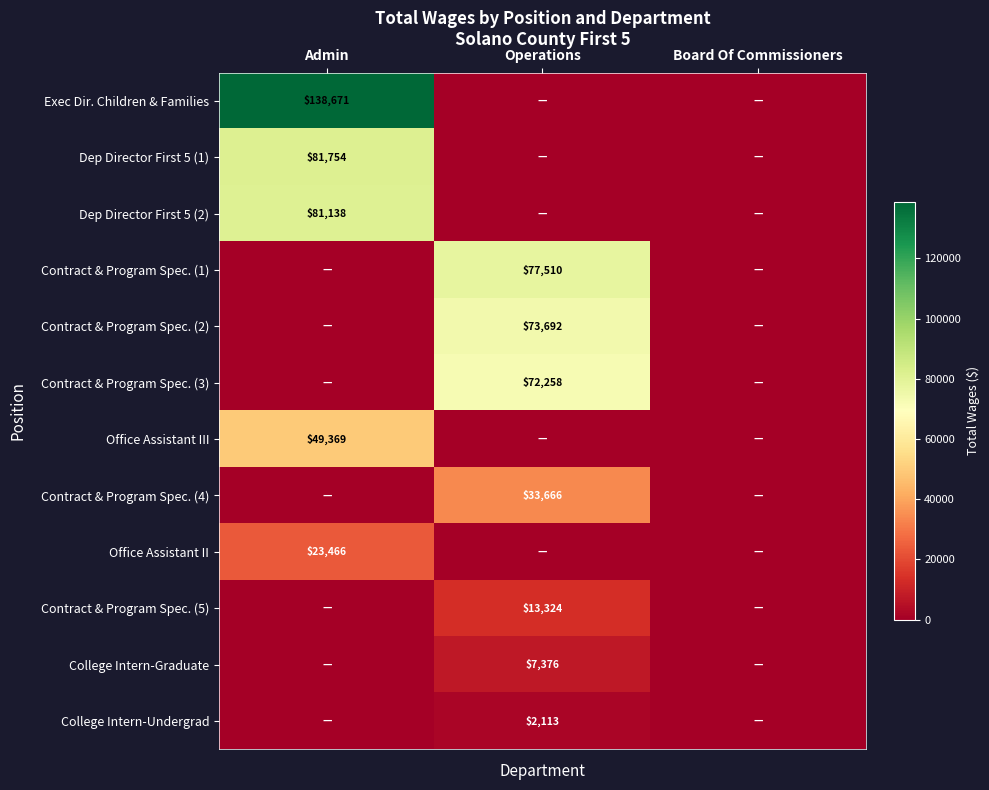

True or false: Exec Dir. Children & Families has a value of 138671 at Admin.

True